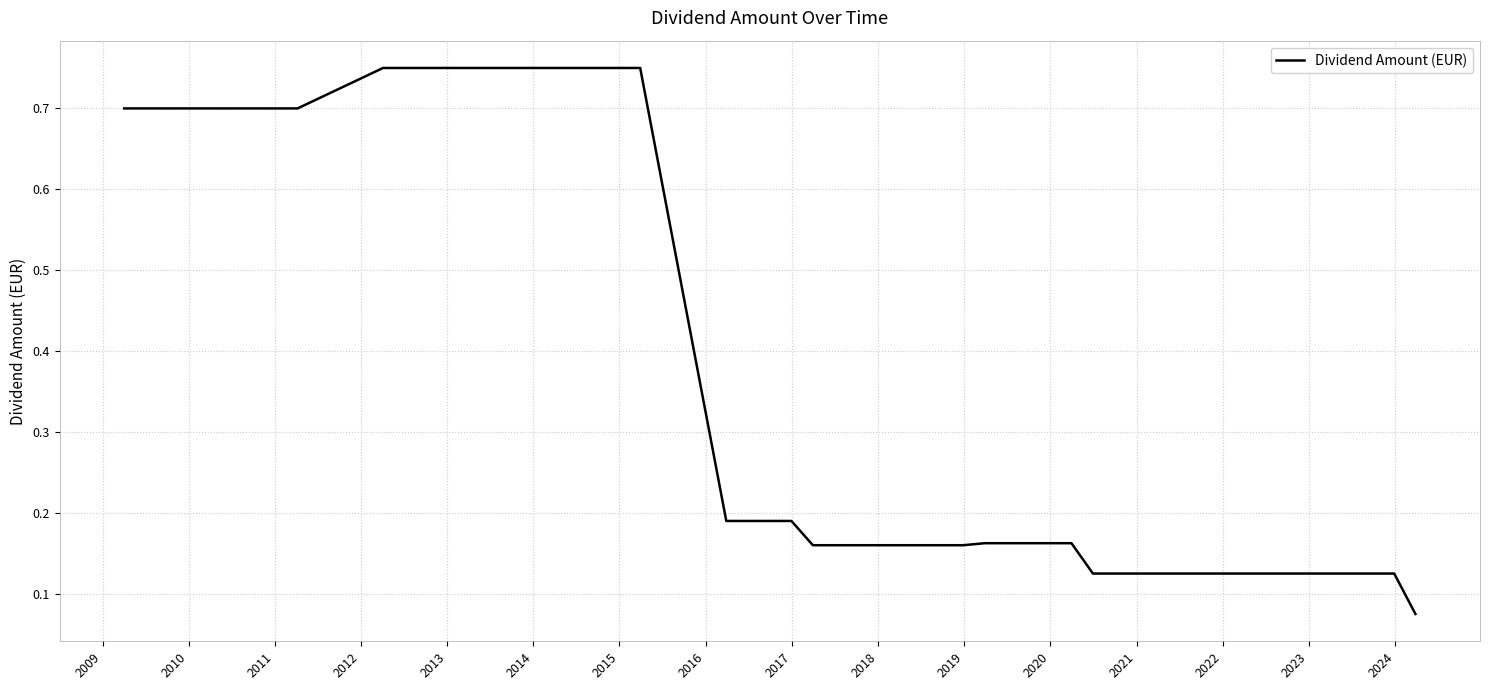

What is the difference between the maximum and minimum values?

0.7